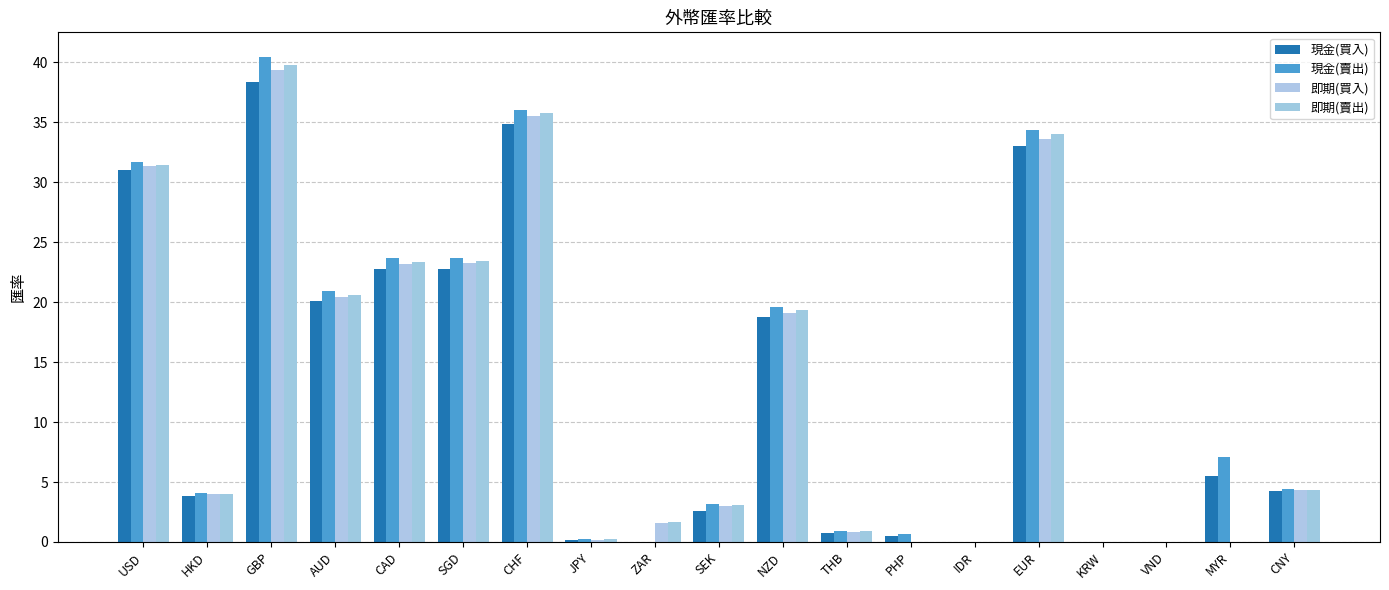

At which label does 現金(買入) reach its peak?

GBP